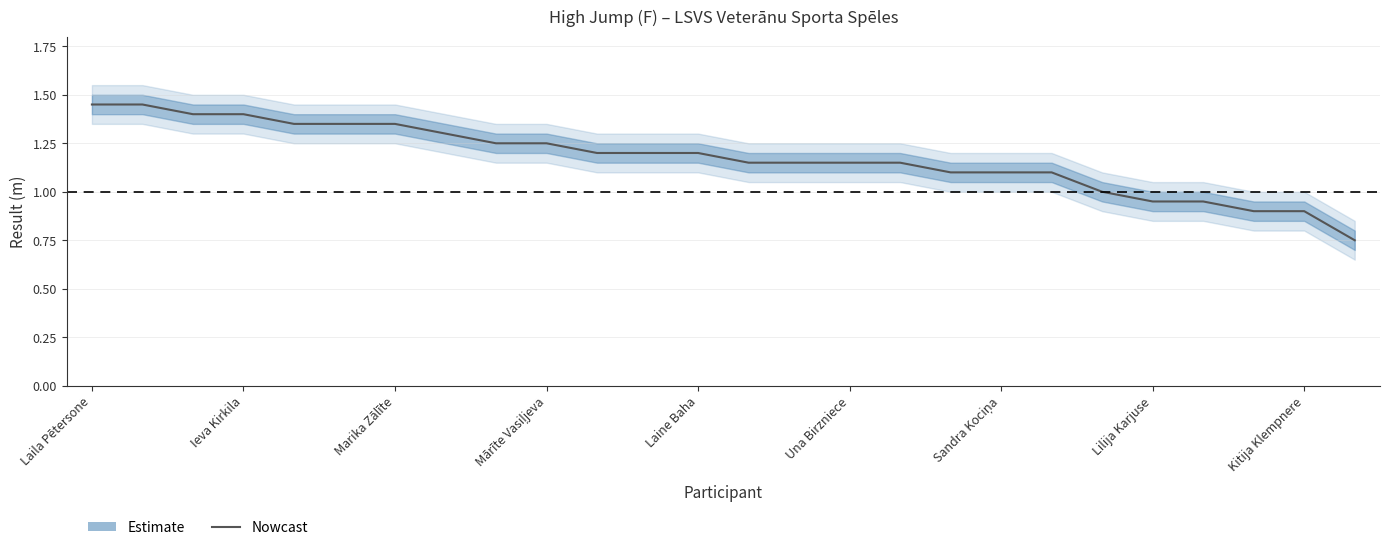

What is the difference between the second highest and minimum values?

0.7